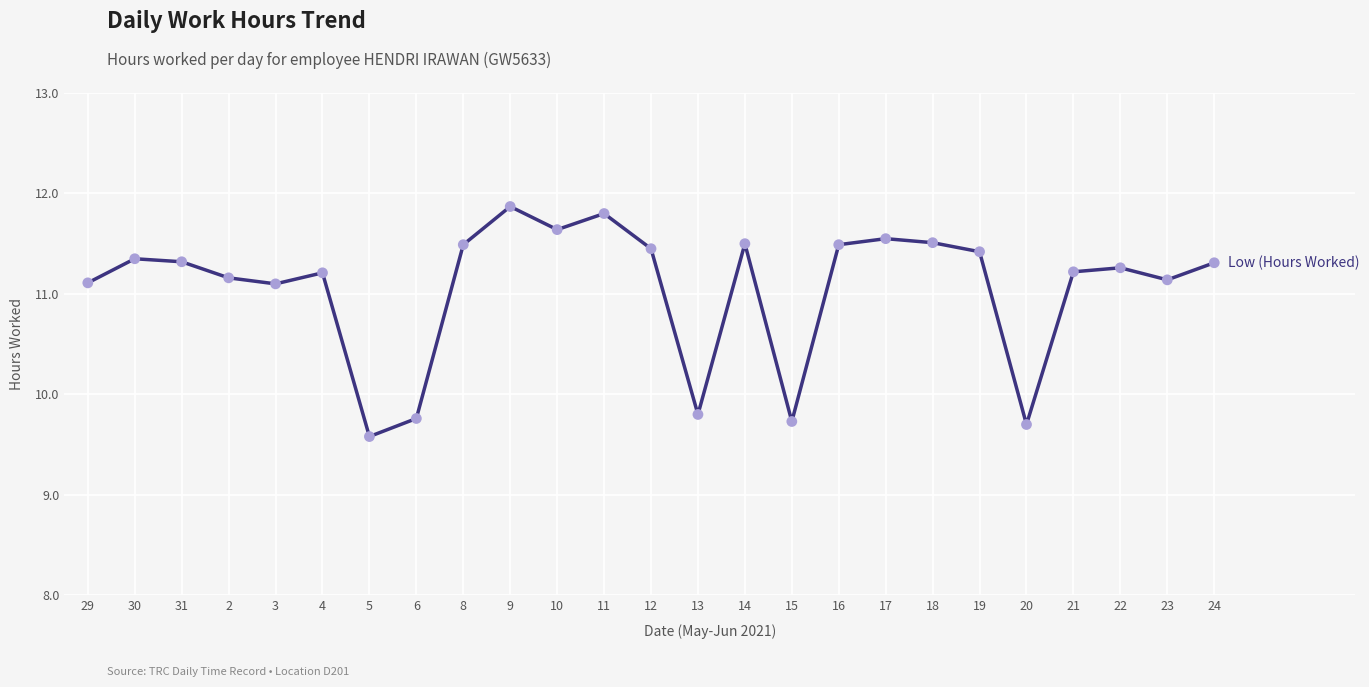

Which has a higher value, 8 or 5?

8